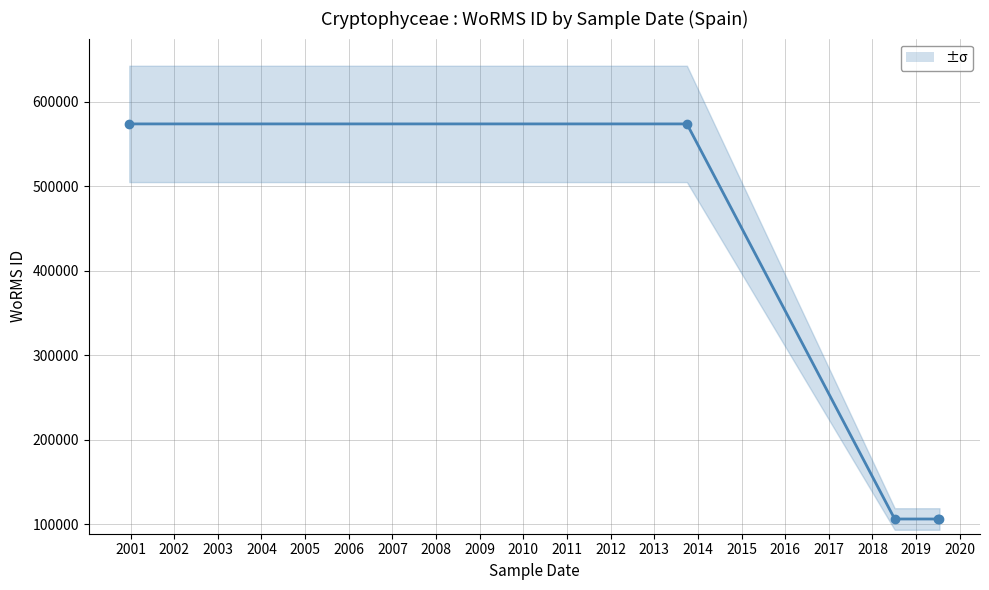

The value at 2004 is 39484. True or false?

False